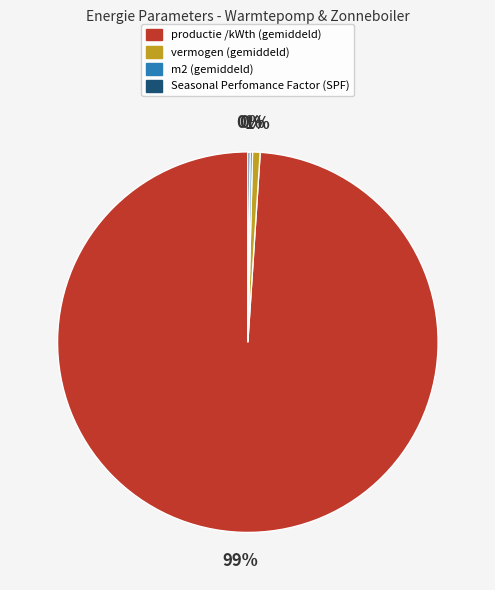

Which slice is the largest?

productie /kWth (gemiddeld)